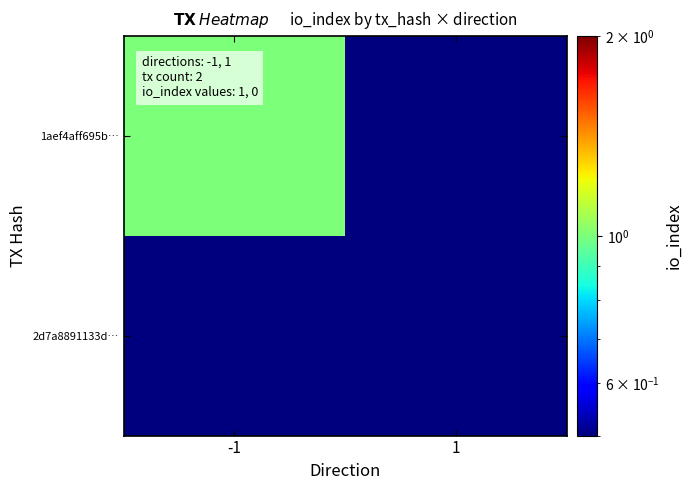

Which series has the largest range (max minus min)?

1aef4aff695b…